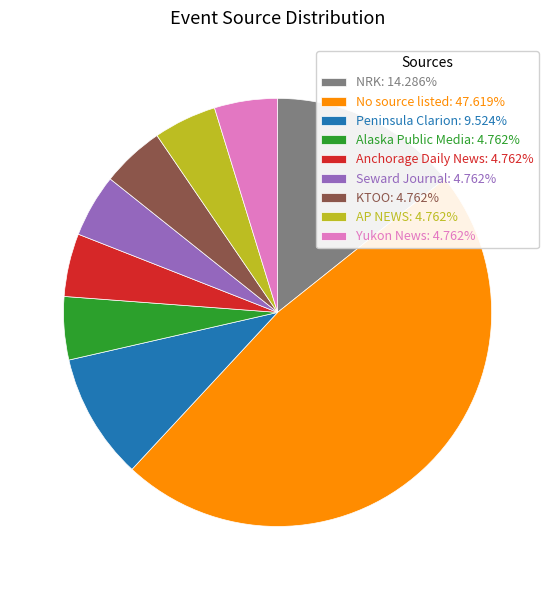

Combined, do Anchorage Daily News: 4.762% and Yukon News: 4.762% account for over 50%?

No